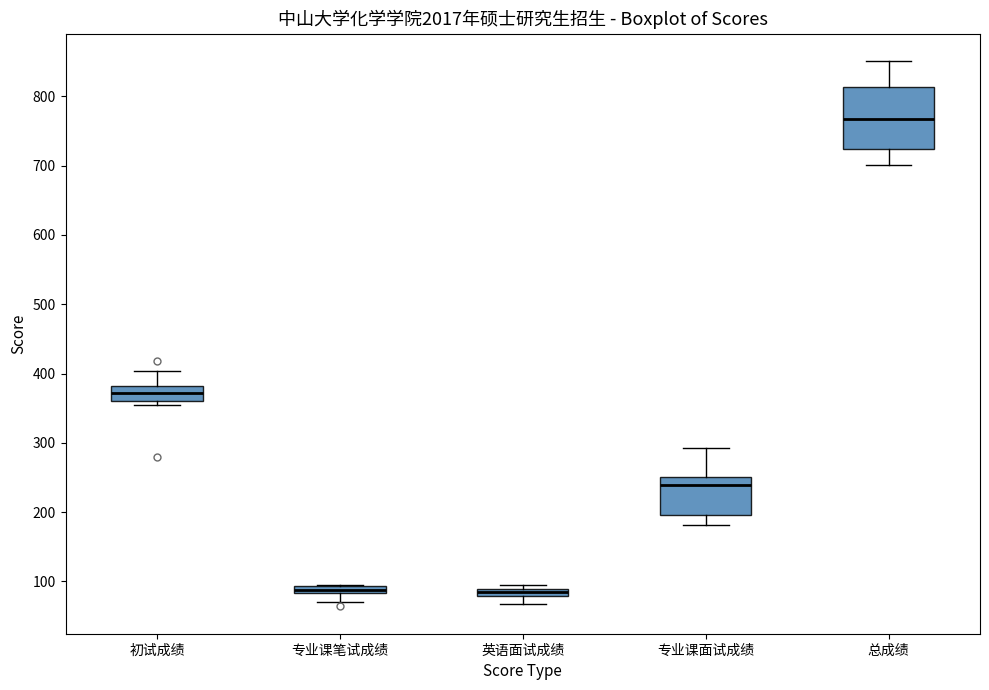

Where is the lower edge of the box for 初试成绩 on the y-axis? The values are not printed on the chart, so give them approximately, as read against the axis.

360